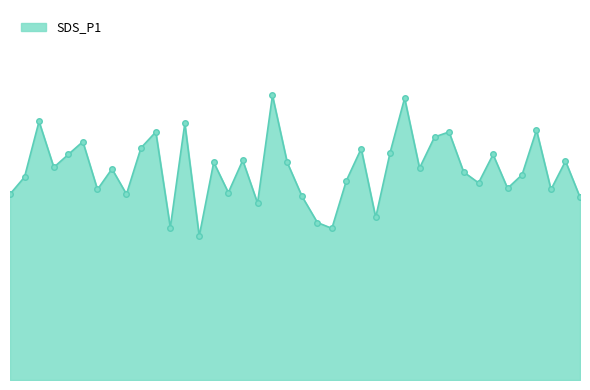

Is this an area chart (filled region under the line)?

Yes